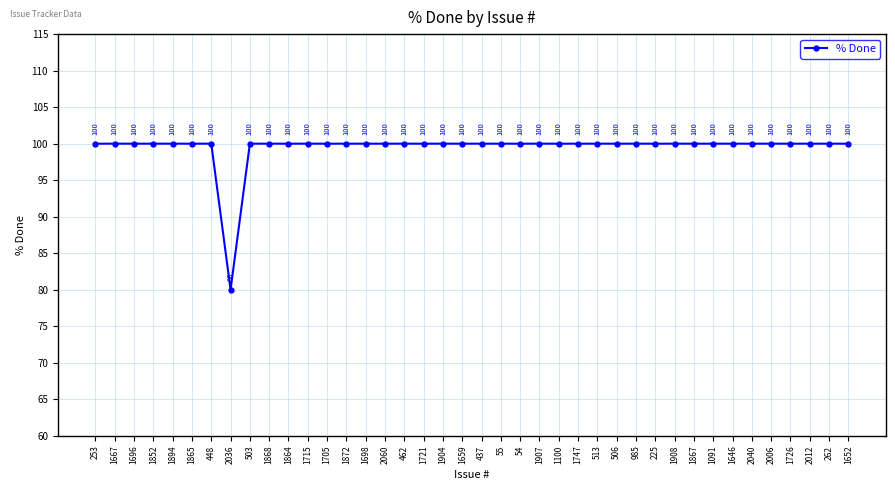

How many interior local valleys (lower than both neighbors) does the data have?

1